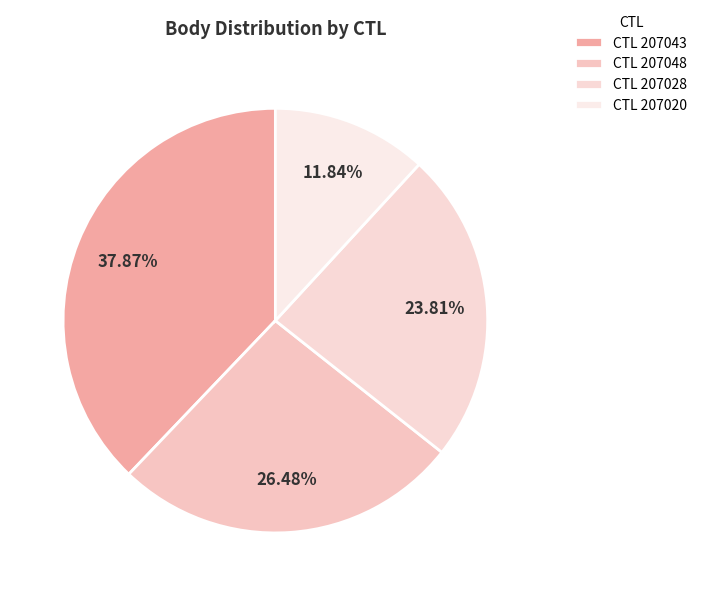

Count the number of slices in the pie.

4